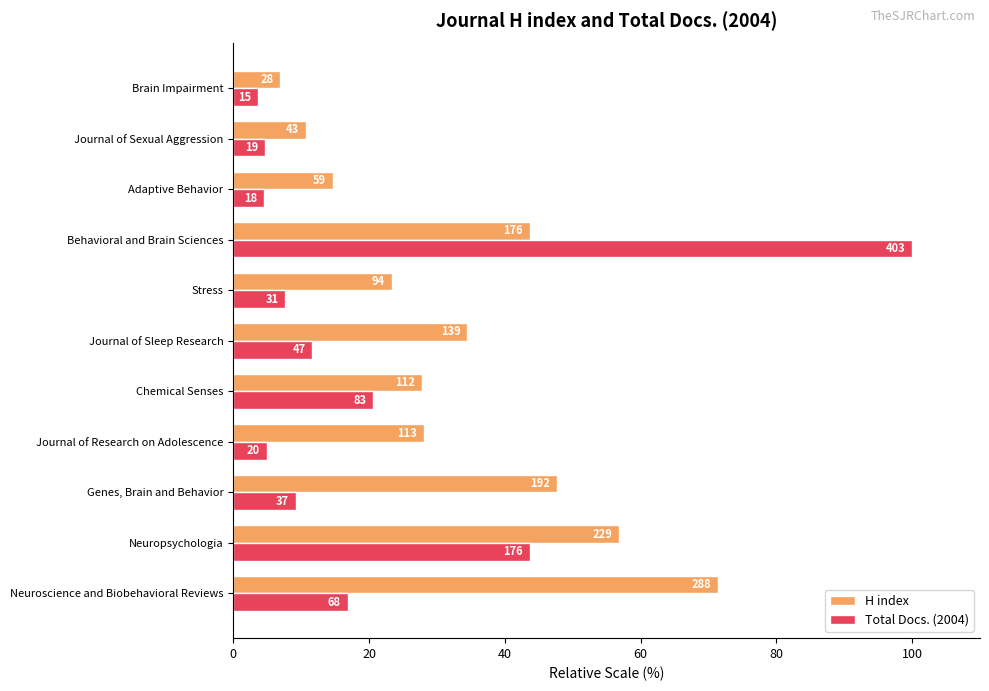

What are all the series names shown in the legend?

H index, Total Docs. (2004)